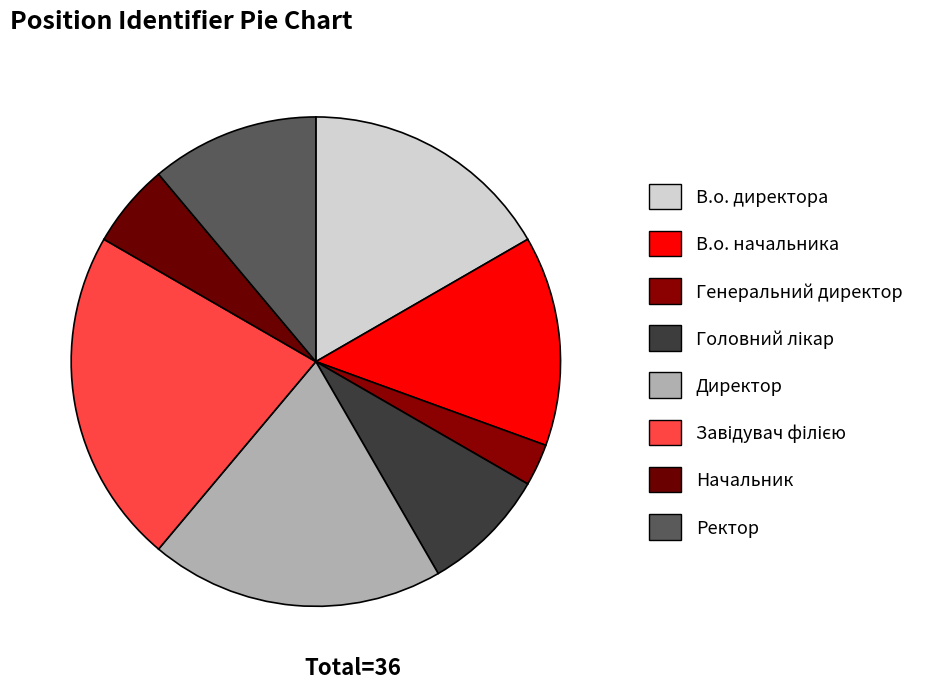

To the nearest percent, what is the average slice percentage?

12%